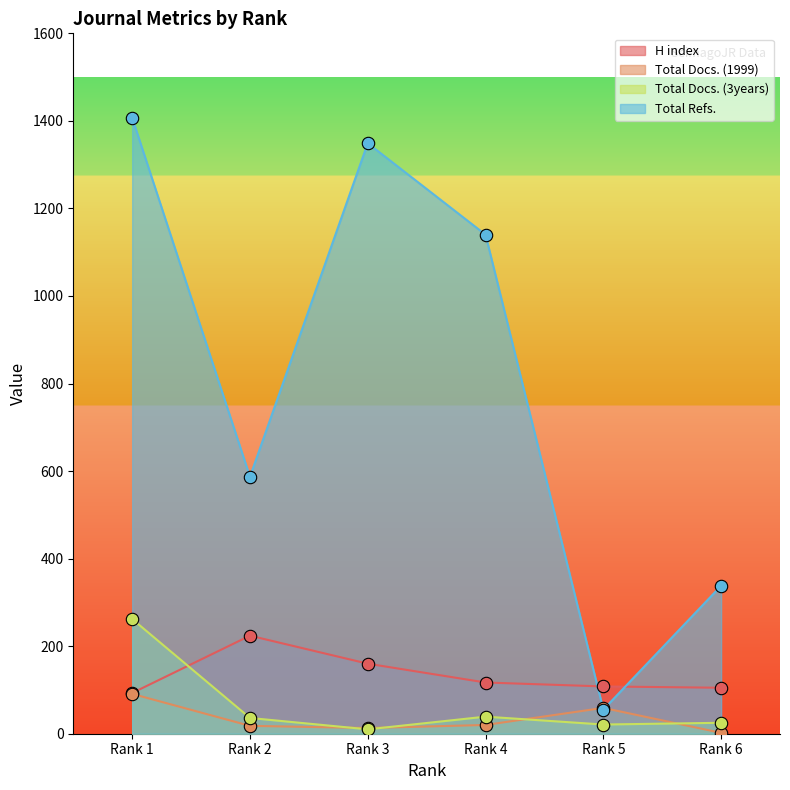

What is the total value across all series at Rank 1?

1853